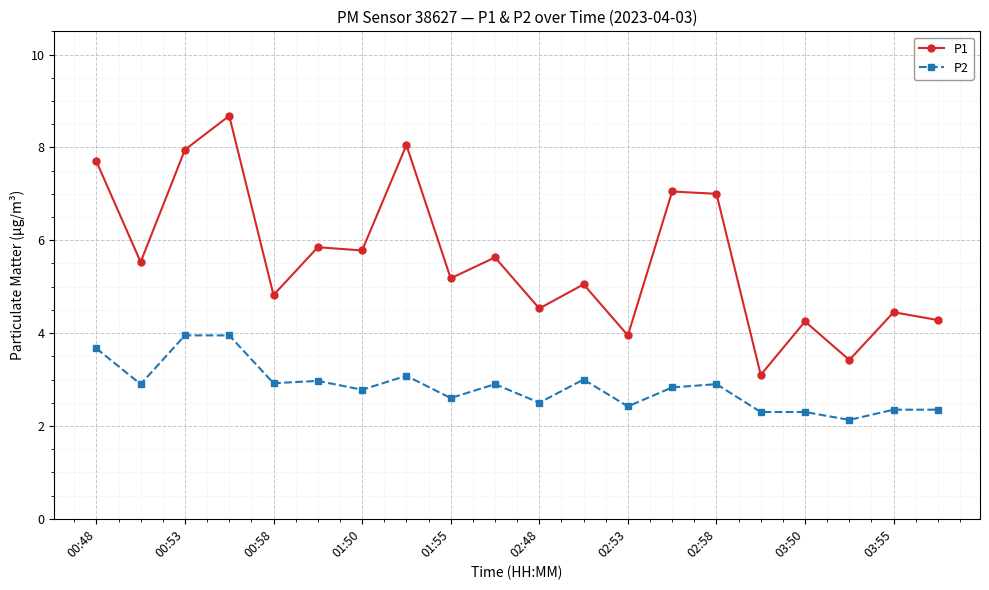

What is the value of the P1 point at the 7th from the left?

5.8